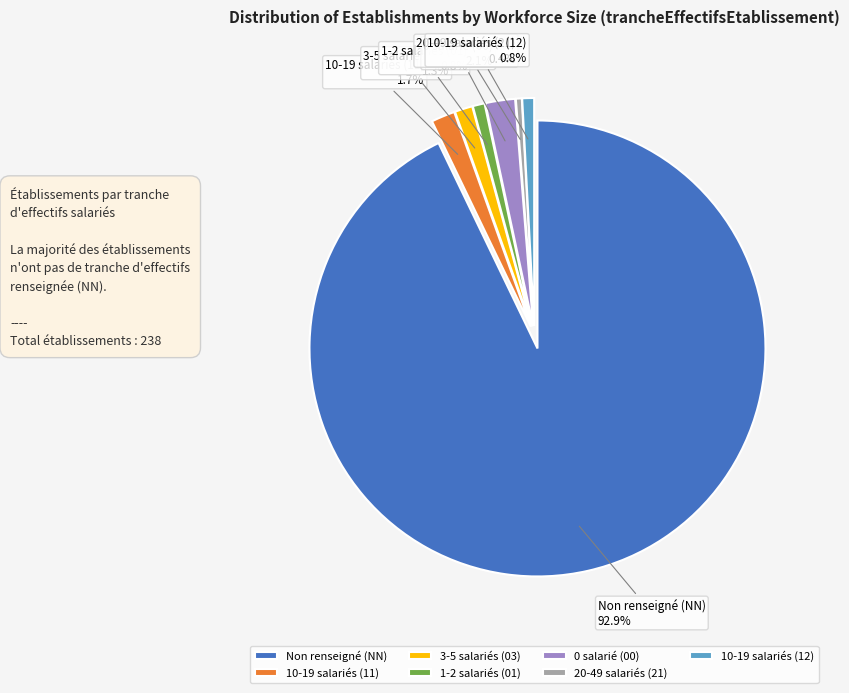

Approximately how many times larger is the value at 3-5 salariés (03) compared to 1-2 salariés (01)?

1.5